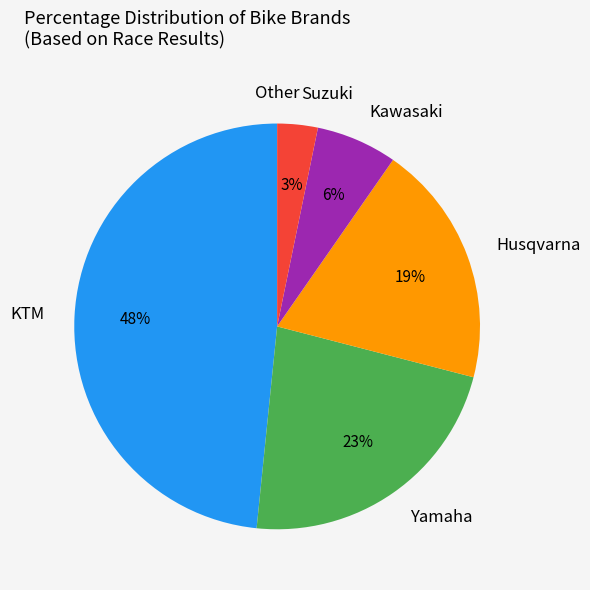

Is there any slice that represents more than half of the pie?

No